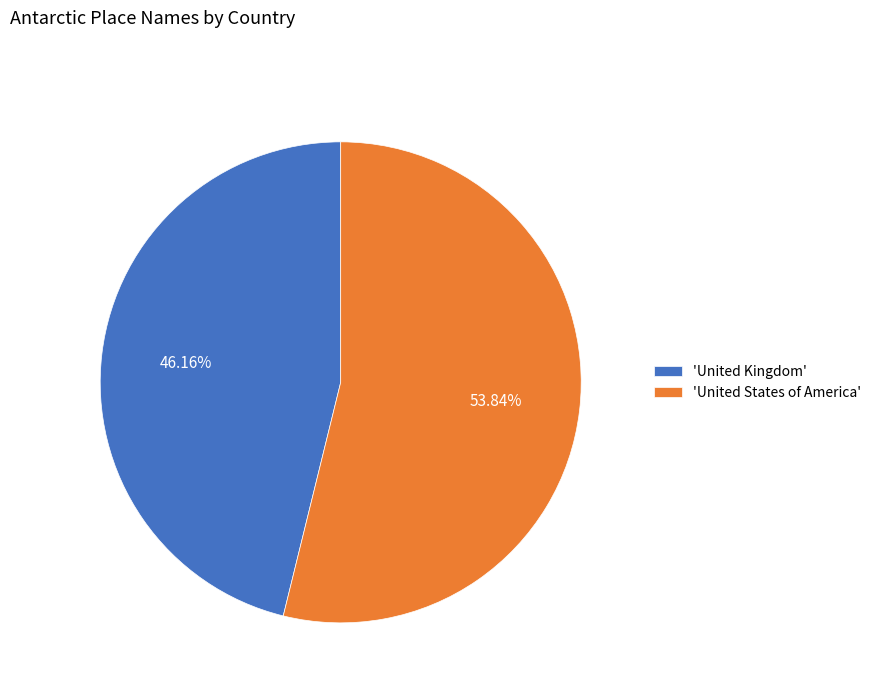

Combined, do 'United Kingdom' and 'United States of America' account for over 50%?

Yes